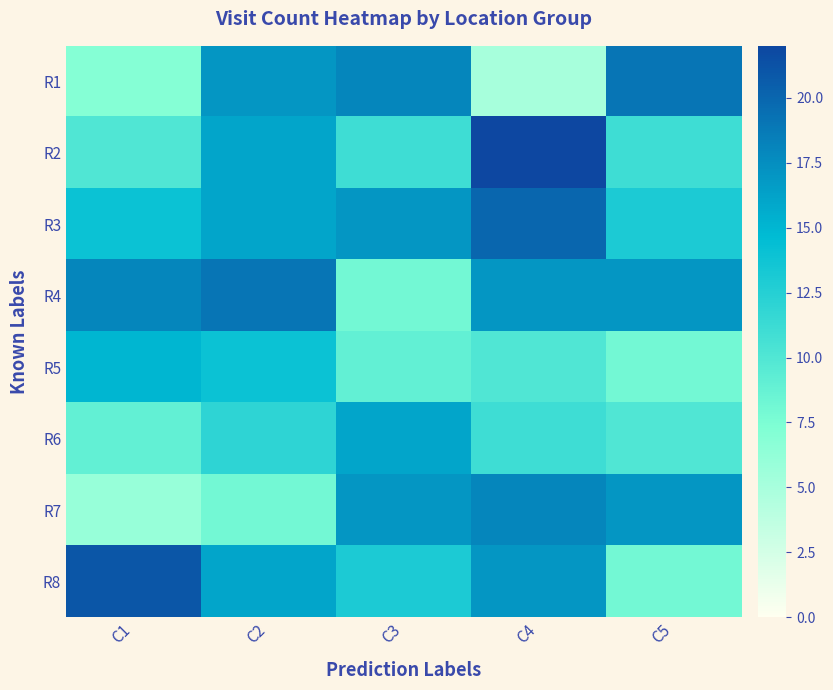

True or false: R3 has a value of 10 at C2.

False